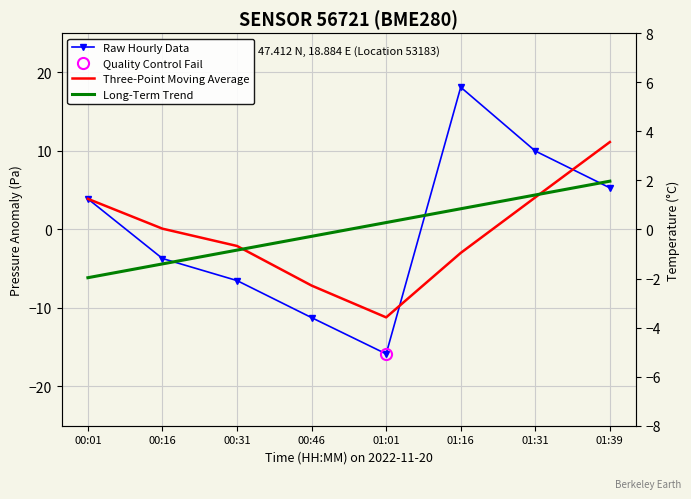

What is the greatest value displayed?

18.1